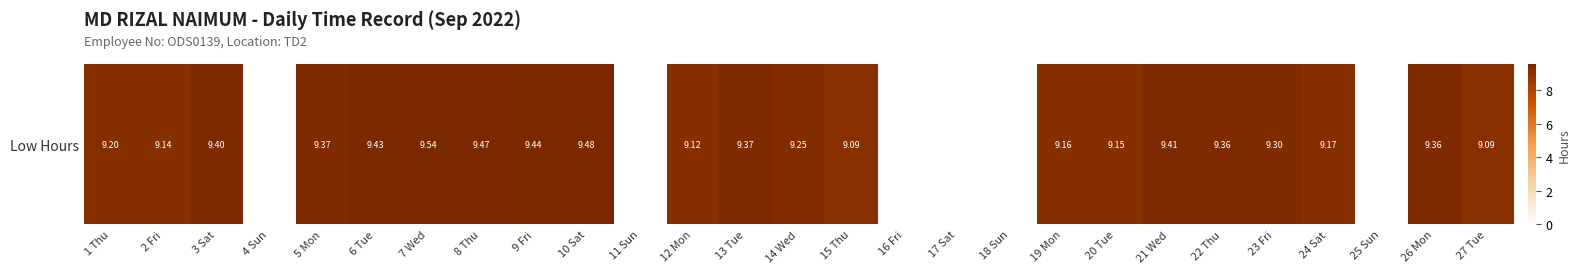

List the labels in order of value, smallest first.

4 Sun, 11 Sun, 16 Fri, 17 Sat, 18 Sun, 25 Sun, 15 Thu, 27 Tue, 12 Mon, 2 Fri, 20 Tue, 19 Mon, 24 Sat, 1 Thu, 14 Wed, 23 Fri, 22 Thu, 26 Mon, 5 Mon, 13 Tue, 3 Sat, 21 Wed, 6 Tue, 9 Fri, 8 Thu, 10 Sat, 7 Wed